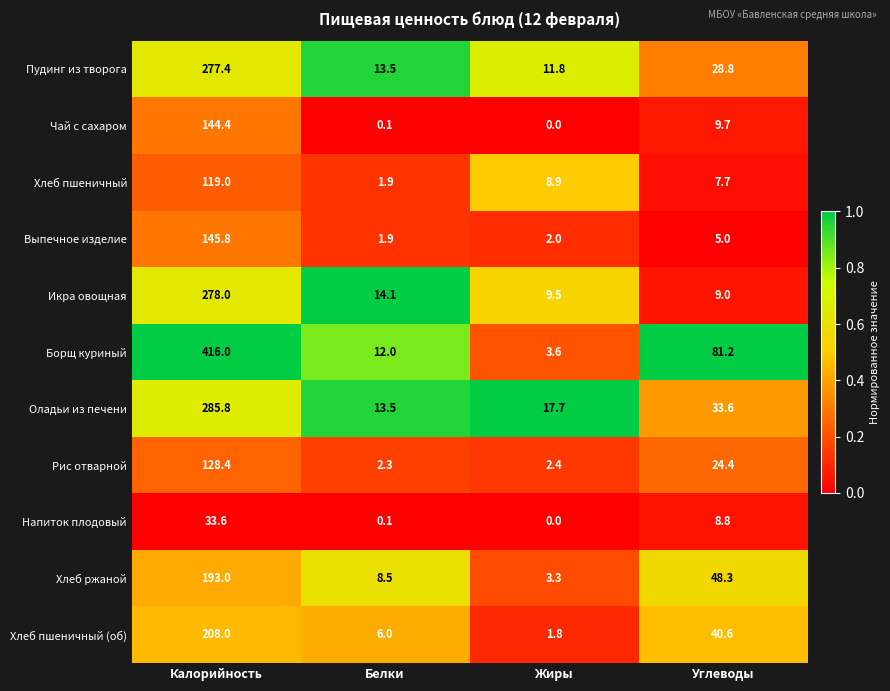

Rank the categories by Выпечное изделие value from highest to lowest.

Калорийность, Углеводы, Жиры, Белки